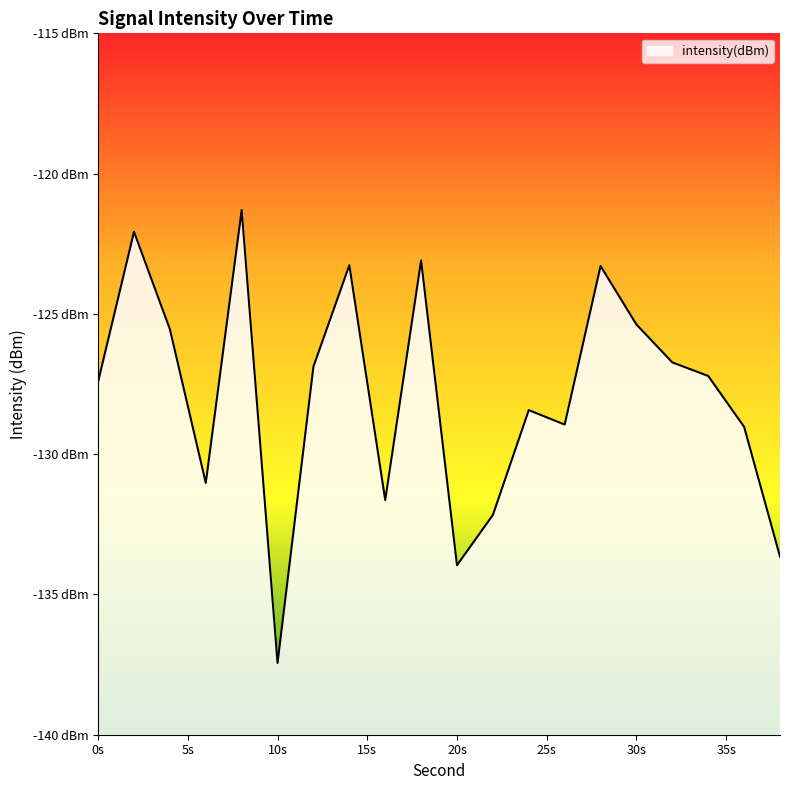

What is the change in value from 6 to 10?

-6.4